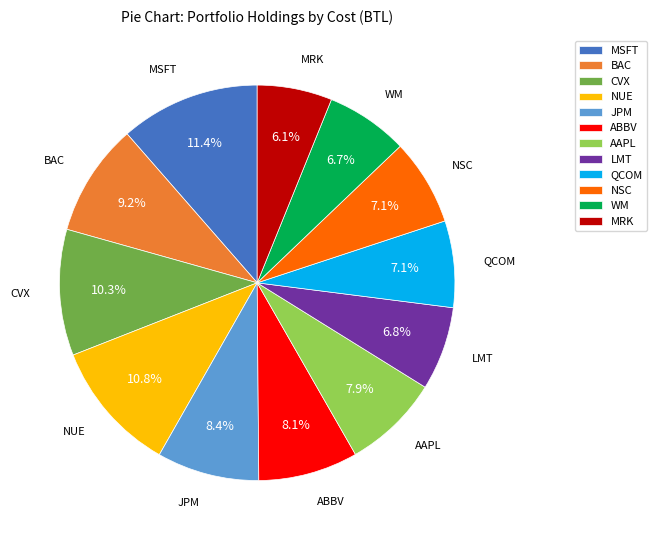

To the nearest percent, what portion does QCOM represent?

7%